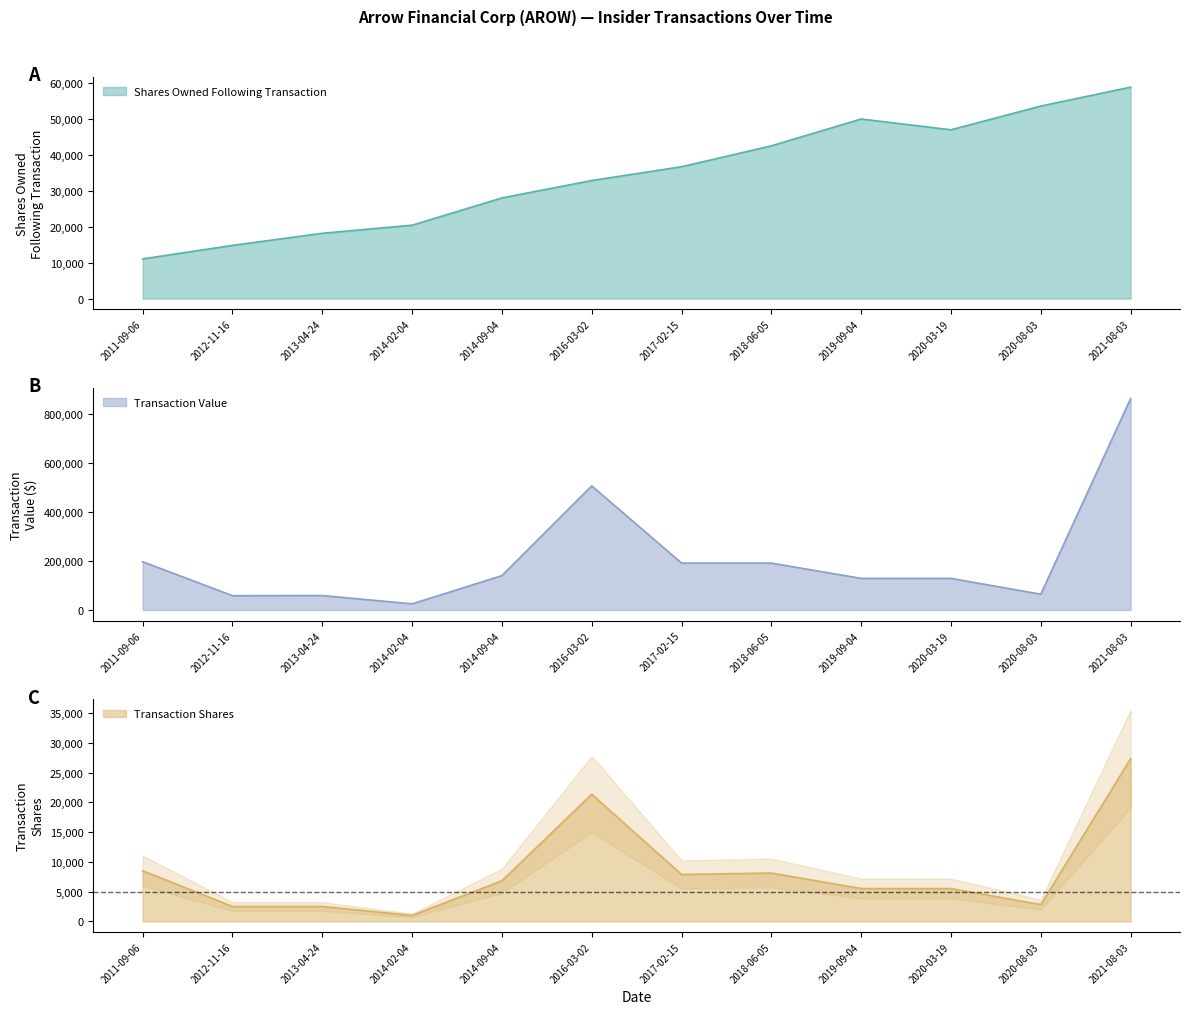

Which series has the largest range (max minus min)?

Transaction Value